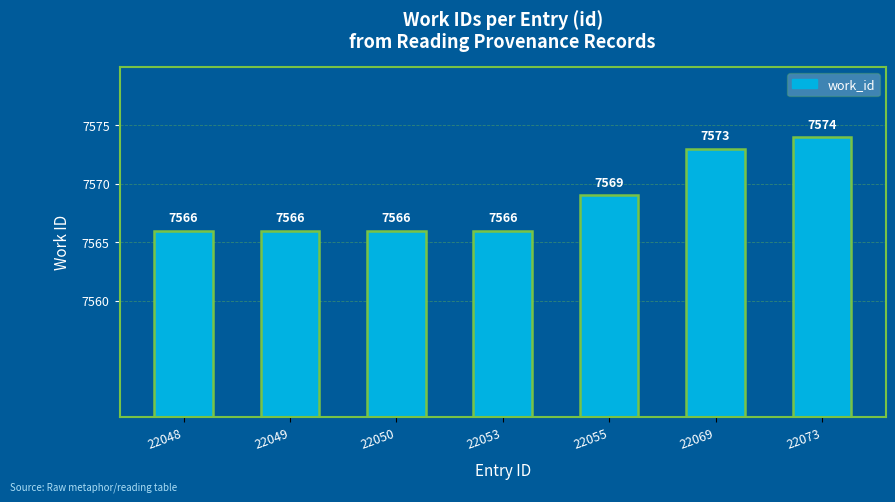

How many bars are there in total?

7